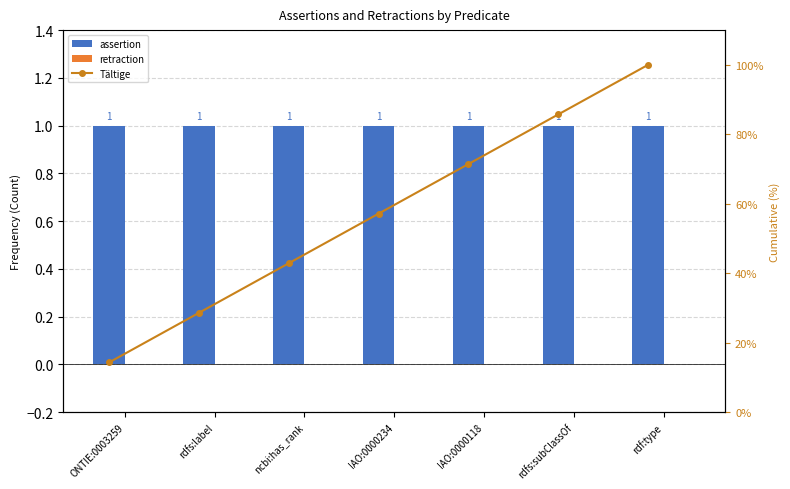

At which category does the chart reach its peak across all series?

rdf:type